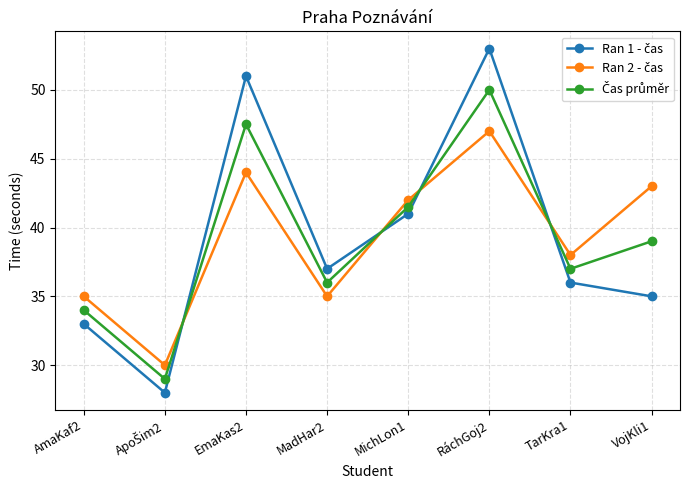

At which category is the sum across all series the highest?

RáchGoj2